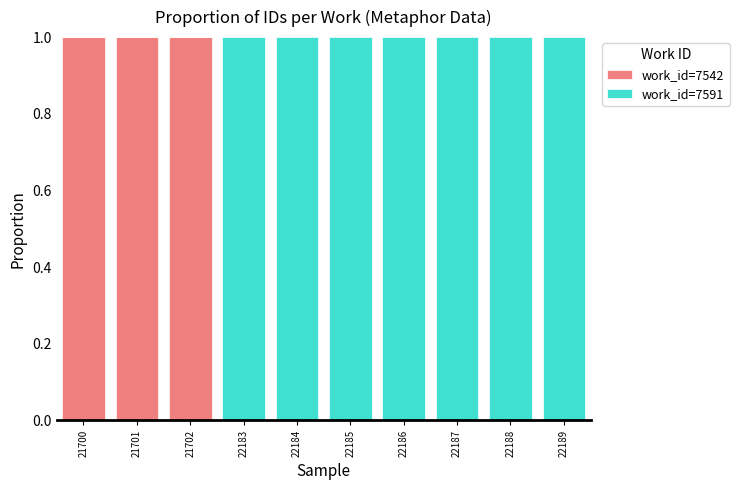

Does the chart contain stacked bars?

Yes